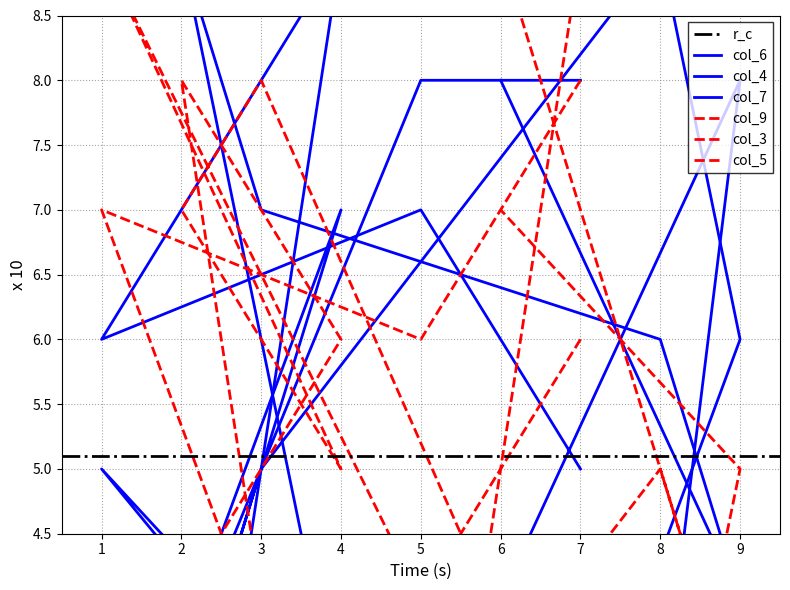

Where does the col_5 series first go above 5?

7